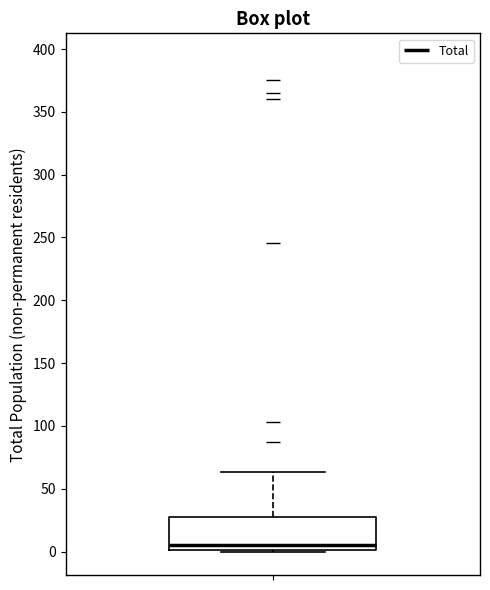

Transcribe this box plot: give where the median line is, the range the box spans, and where the two whiskers end, as read against the y-axis. The values are not printed on the chart, so give them approximately, as read against the axis.

median 5, box 0 to 30, whiskers 0 to 65